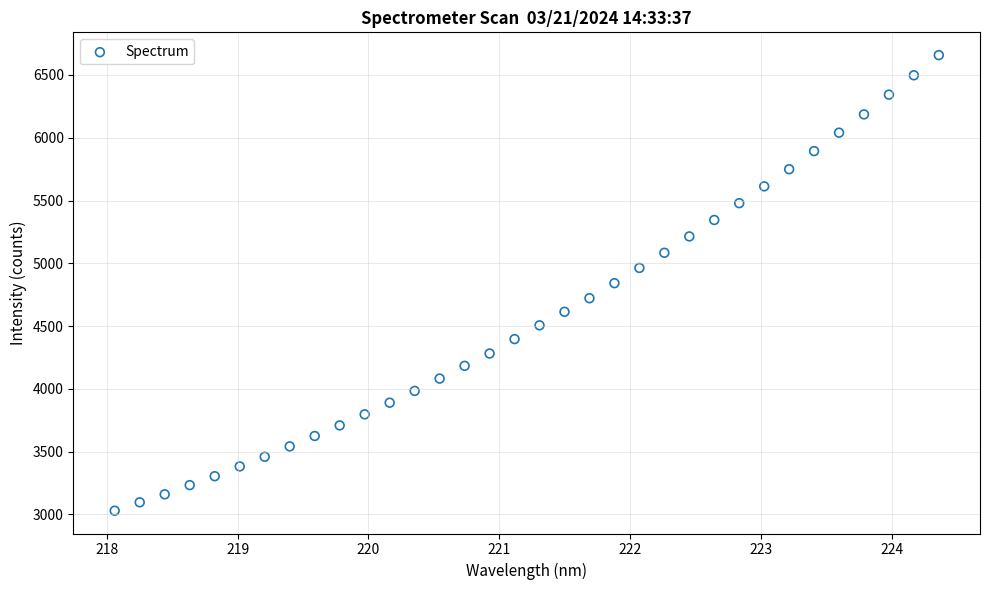

What is the range of X values (max minus min)?

6.3